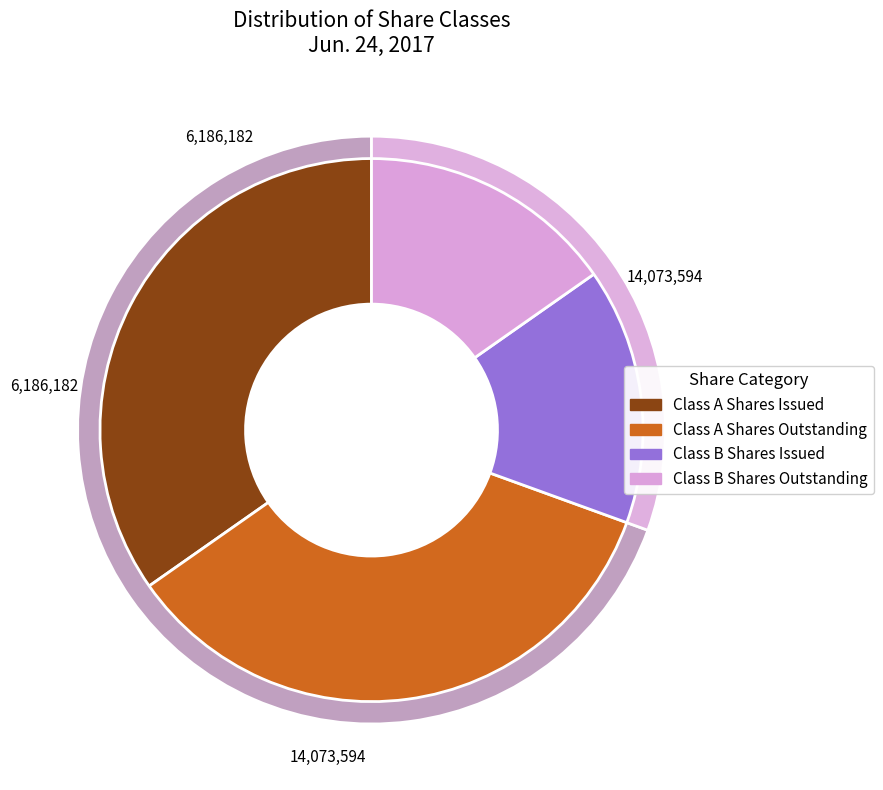

Approximately how many times larger is the value at Class A Common
Shares Issued compared to Class B Common
Shares Issued?

2.3